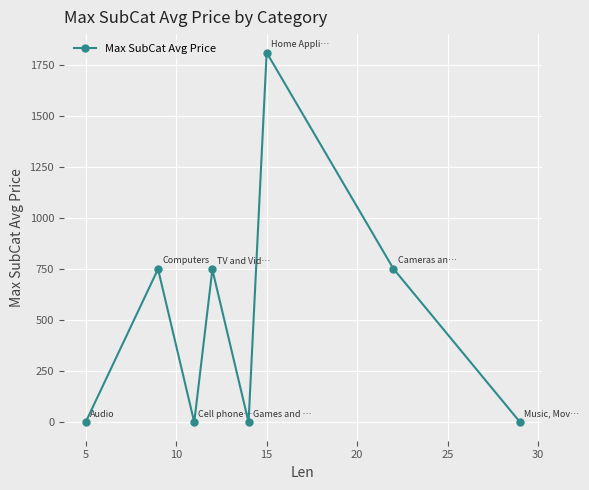

What is the greatest value displayed?

1811.7